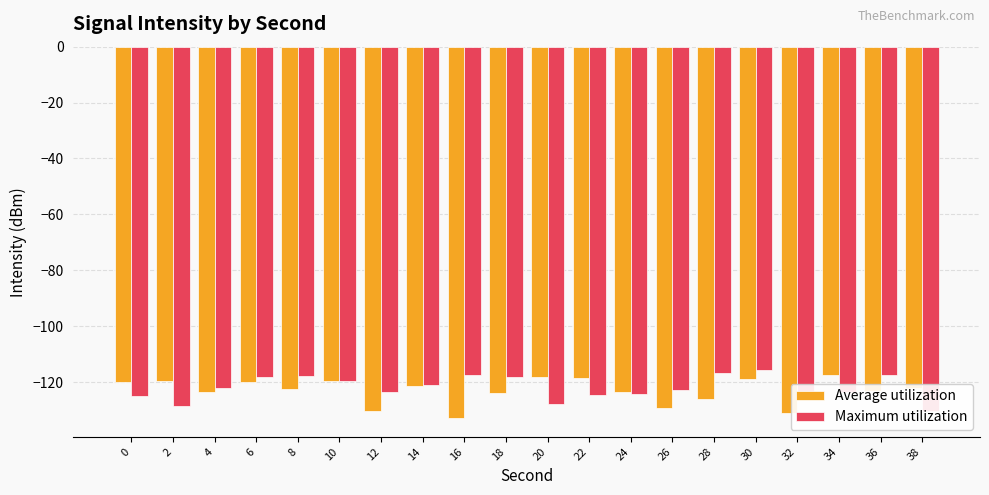

Is the value of Maximum utilization at 2 greater than the value of Average utilization at 2?

No